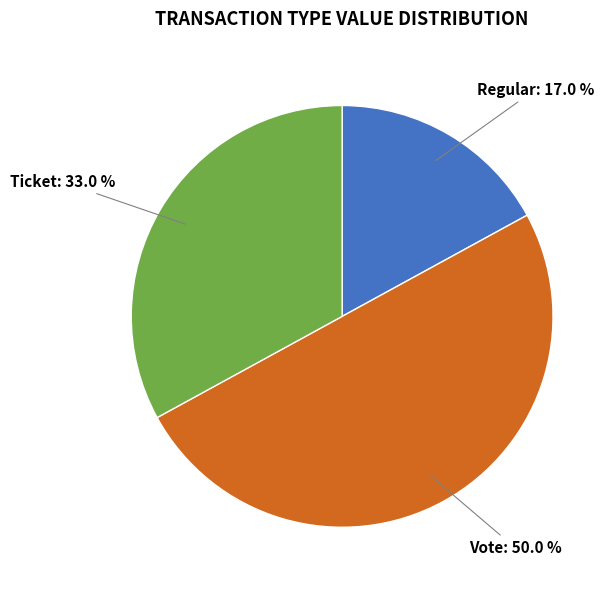

How many slices are in this pie chart?

3